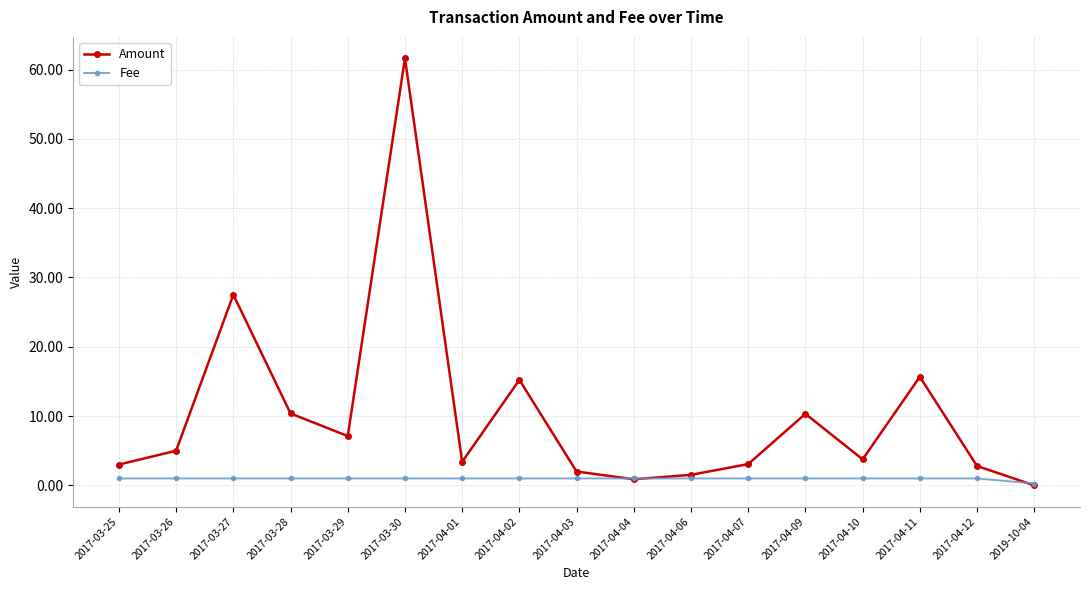

Rank the series by their maximum value, from highest to lowest.

Amount, Fee